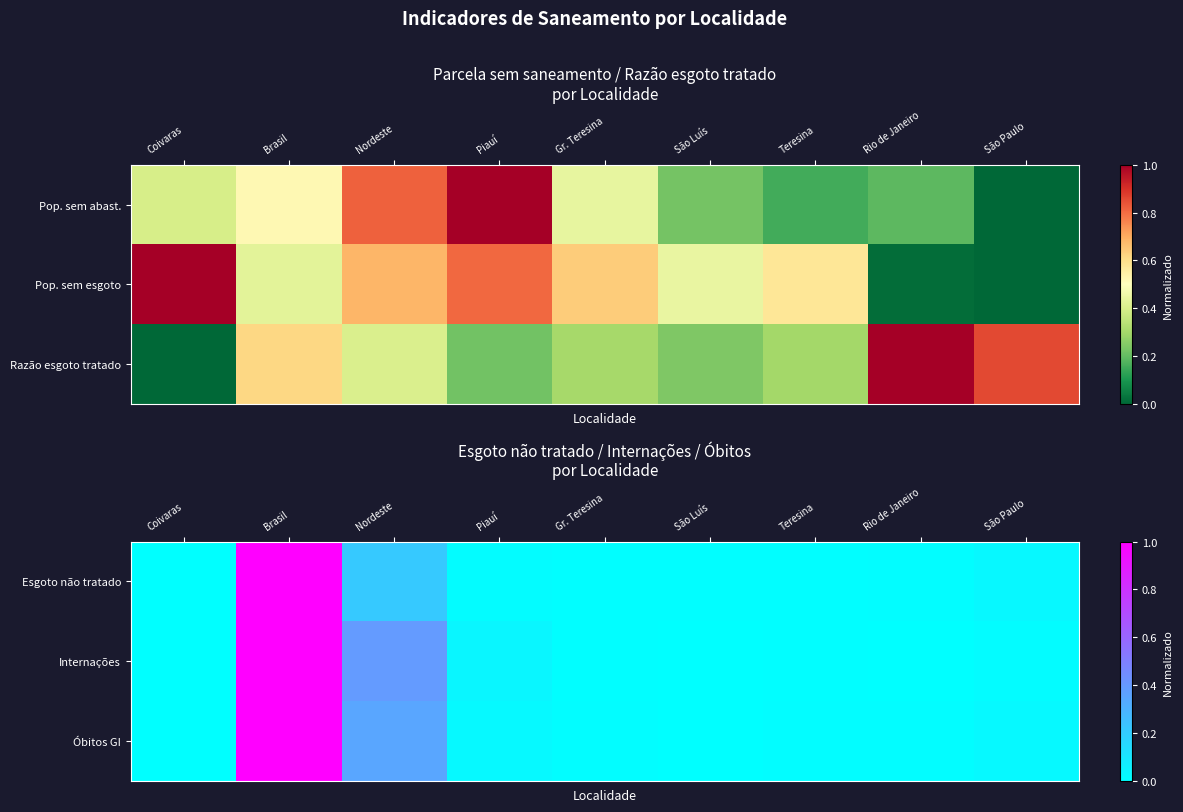

How many values in the Esgoto não tratado series exceed 0?

8